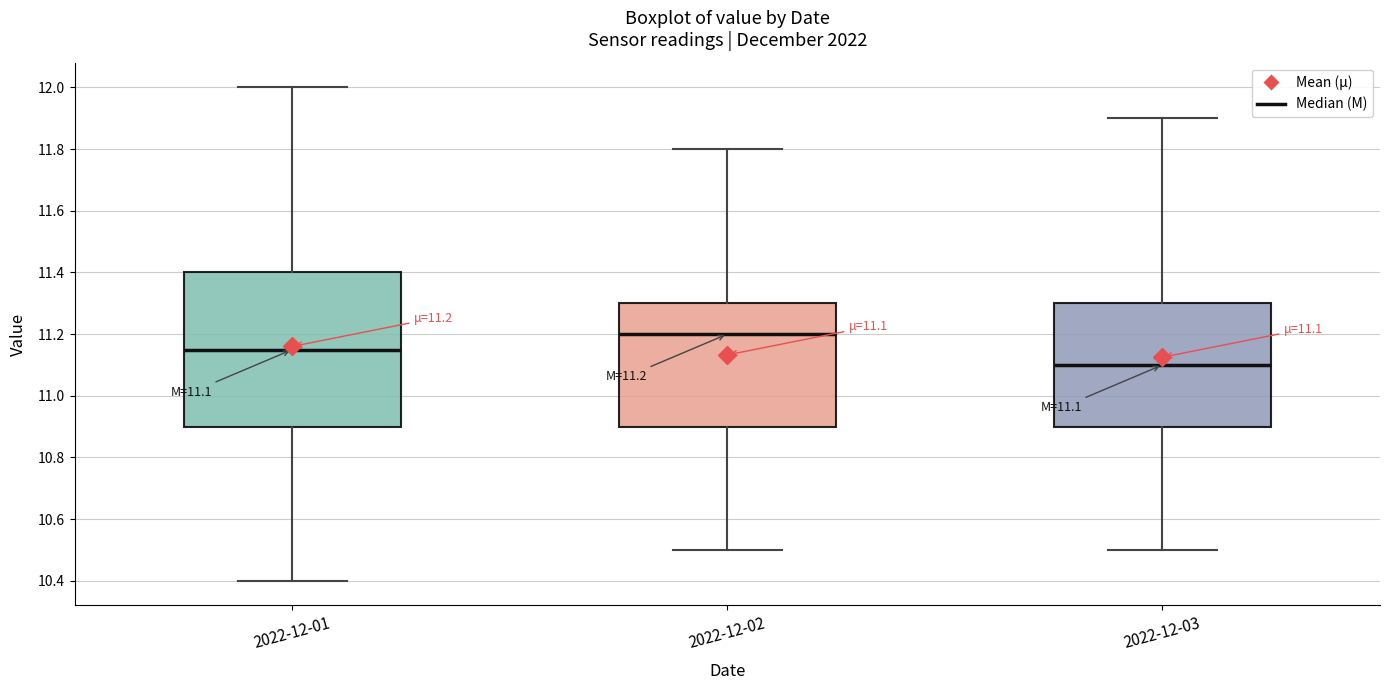

Comparing the boxes themselves (not the whiskers), which one is the tallest?

2022-12-01